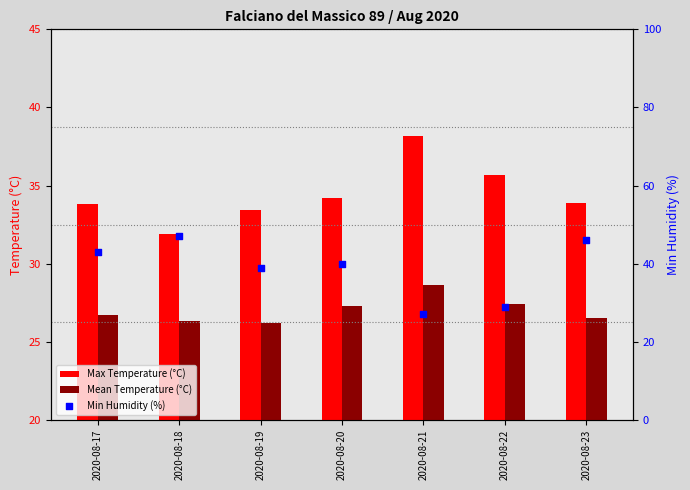

Is the value of Min Humidity (%) at 2020-08-22 greater than the value of Mean Temperature (°C) at 2020-08-19?

Yes